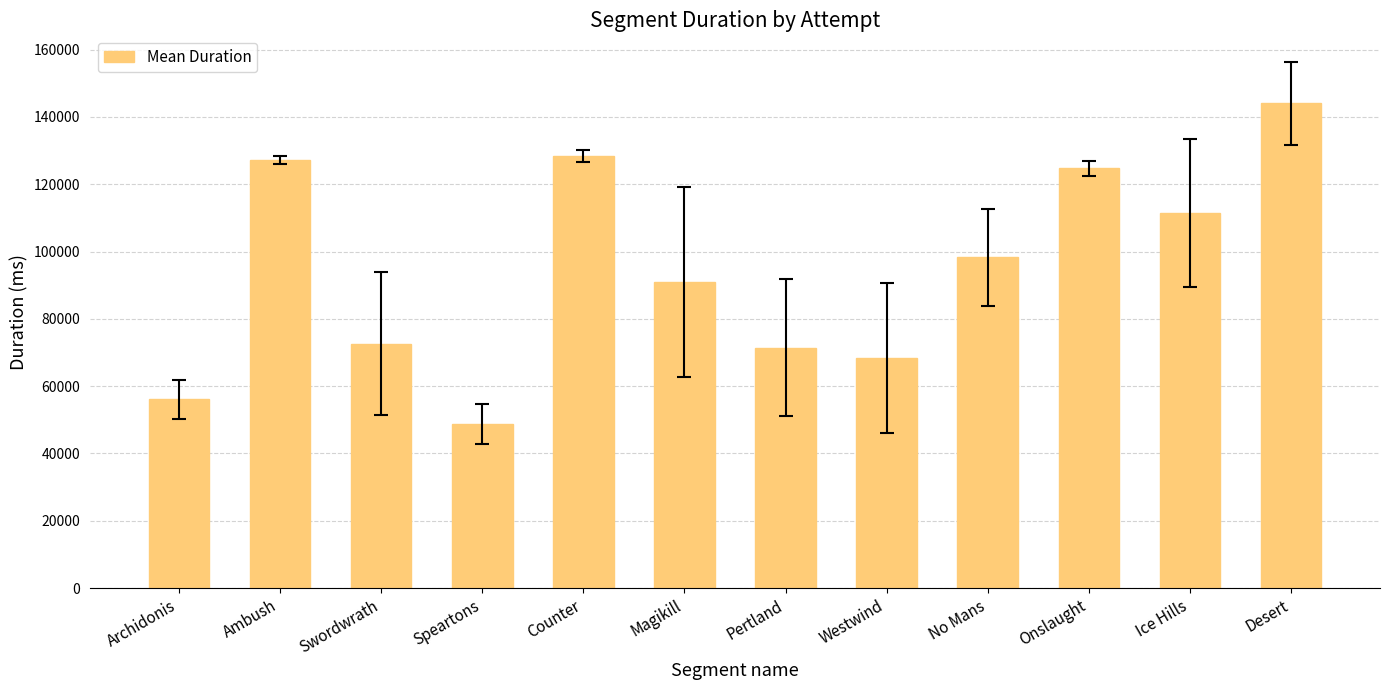

True or false: the data shows 68354.0 at Westwind.

True